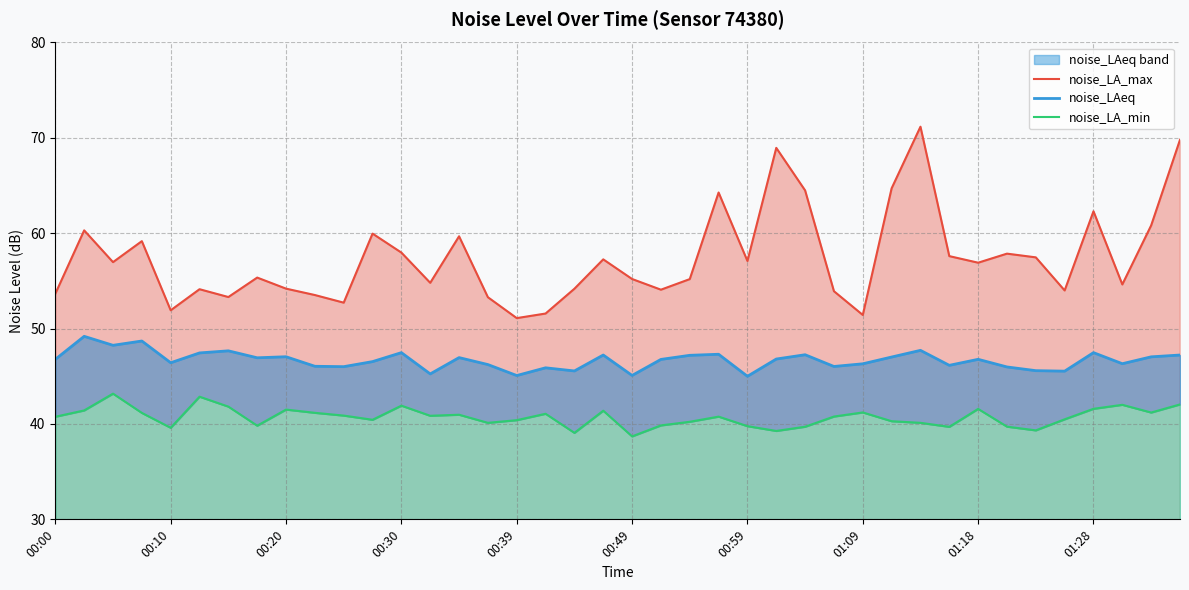

True or false: noise_LA_min and noise_LA_max cross at least once.

False